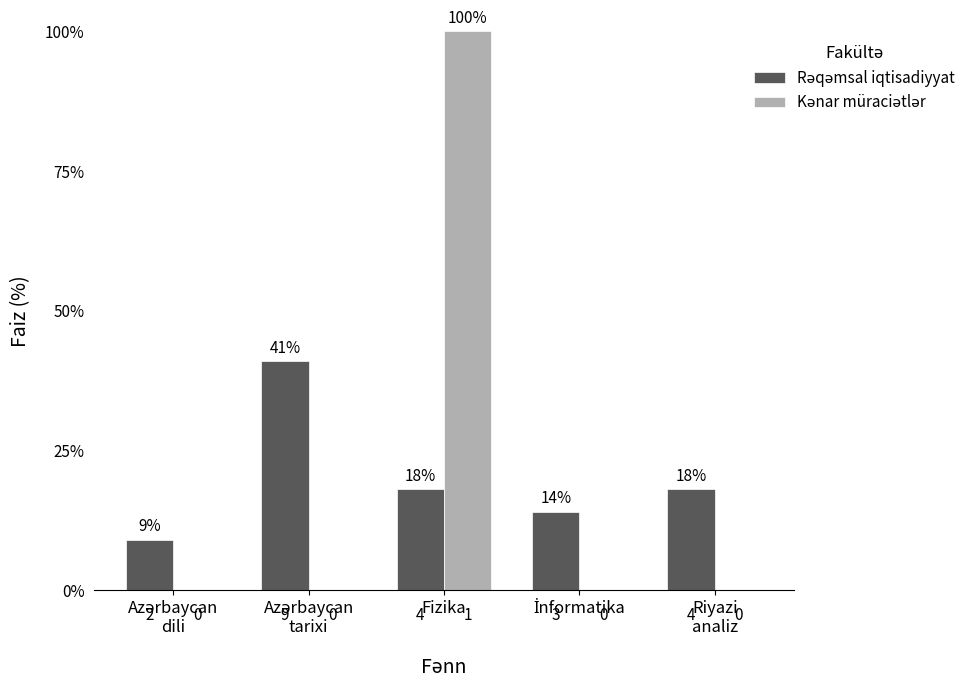

What is the greatest value displayed?

100